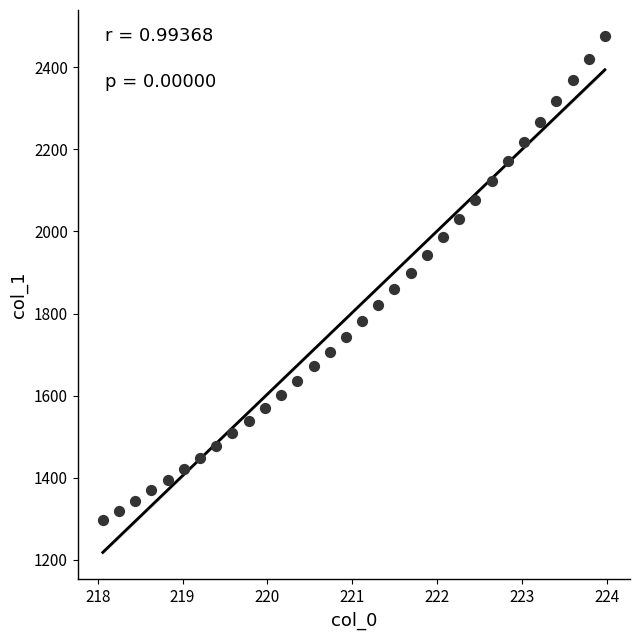

What is the range of X values (max minus min)?

5.9